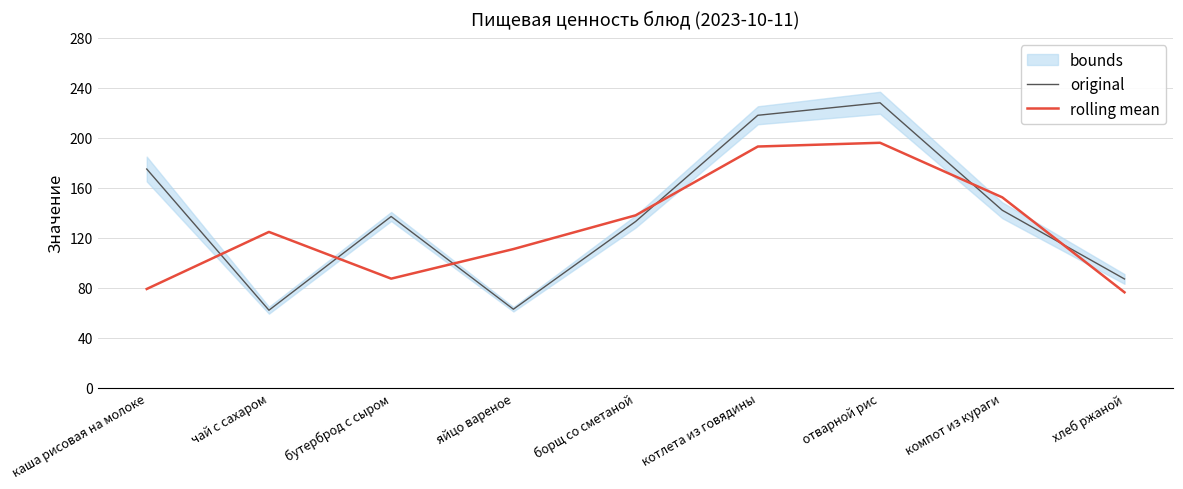

Between яйцо вареное and чай с сахаром, which is larger?

яйцо вареное